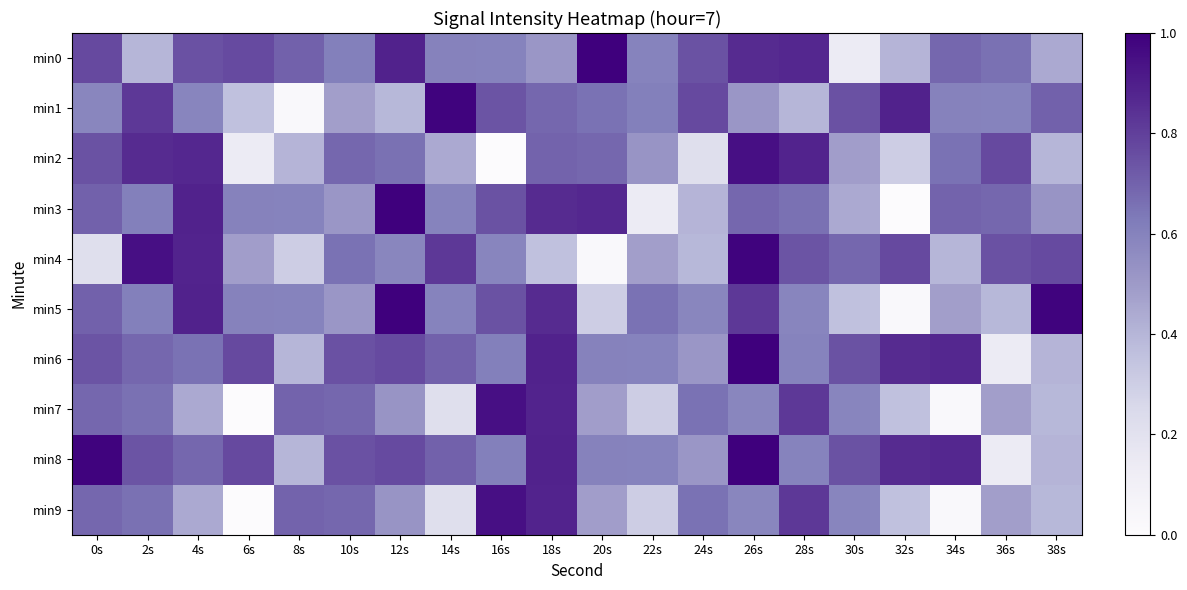

At which category does the chart reach its peak across all series?

20s